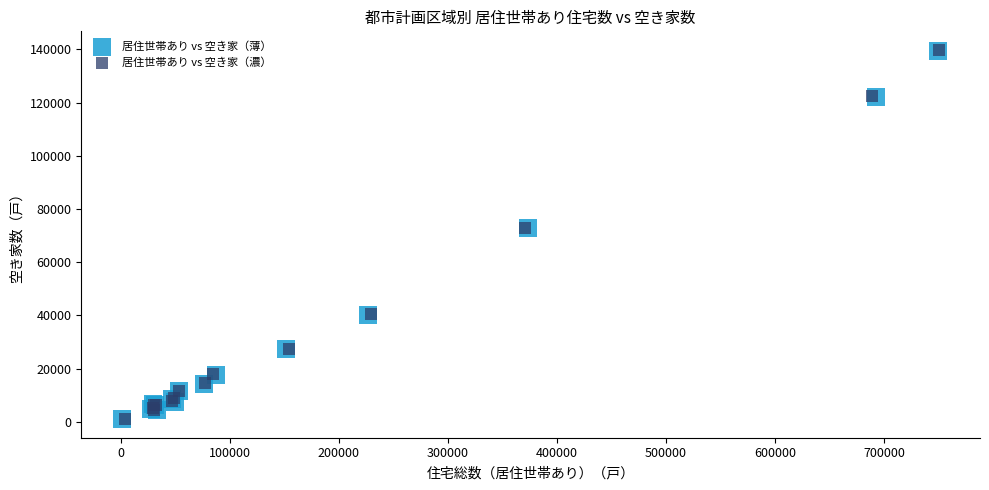

What are all the series names shown in the legend?

居住世帯あり vs 空き家（薄）, 居住世帯あり vs 空き家（濃）